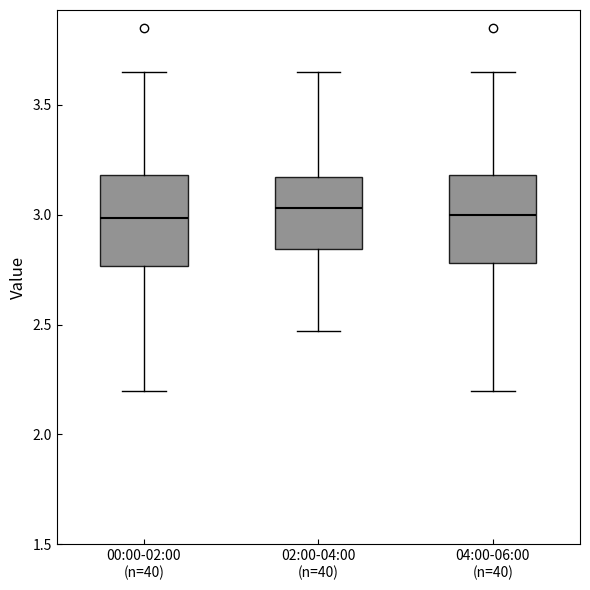

Where is the upper edge of the box for 02:00-04:00 (n=40) on the y-axis? The values are not printed on the chart, so give them approximately, as read against the axis.

3.15